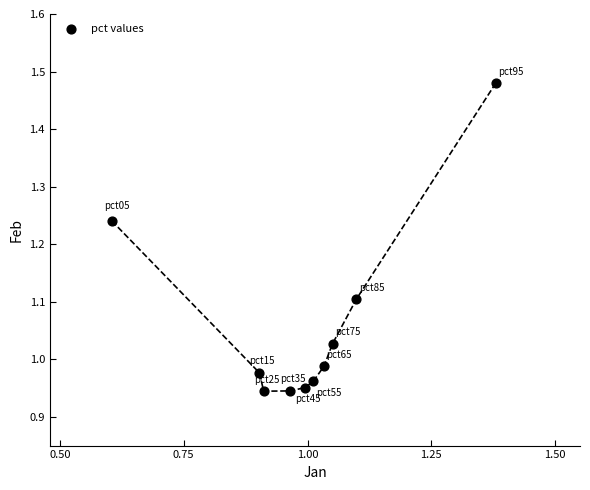

What is the average Y value?

1.1